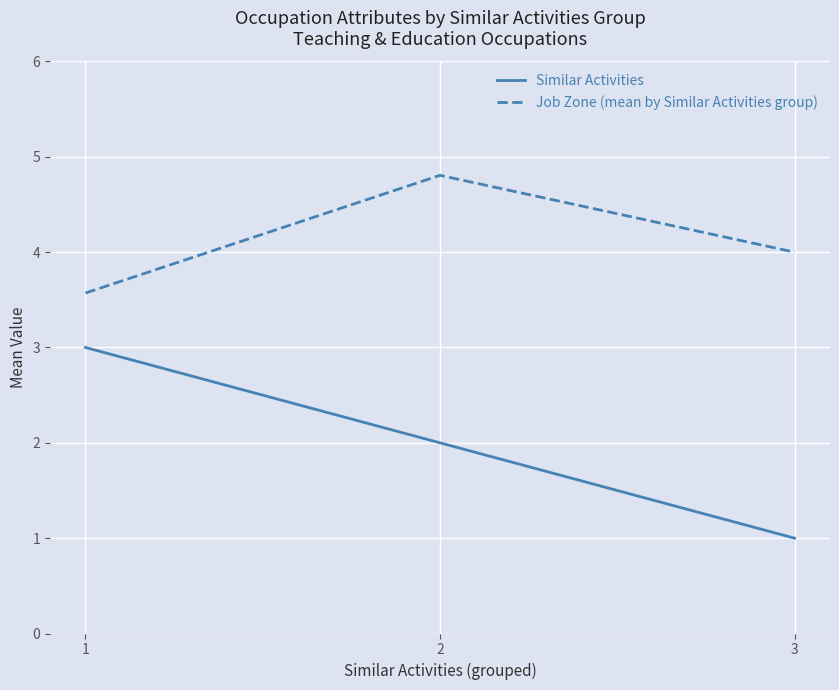

Reading right to left, list all the values displayed in this chart.

Similar Activities: 1.0	2.0	3.0
Job Zone (mean by Similar Activities group): 4.0	4.8	3.6